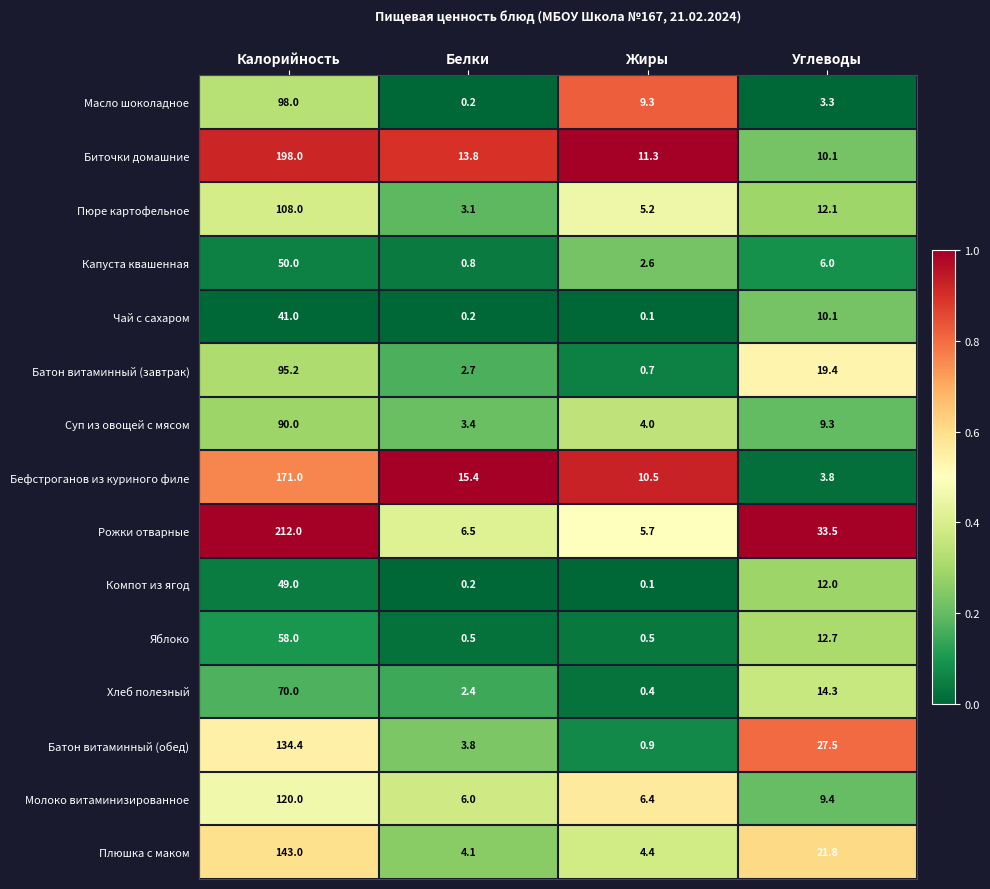

Which series changed the most between Белки and Углеводы?

Рожки отварные